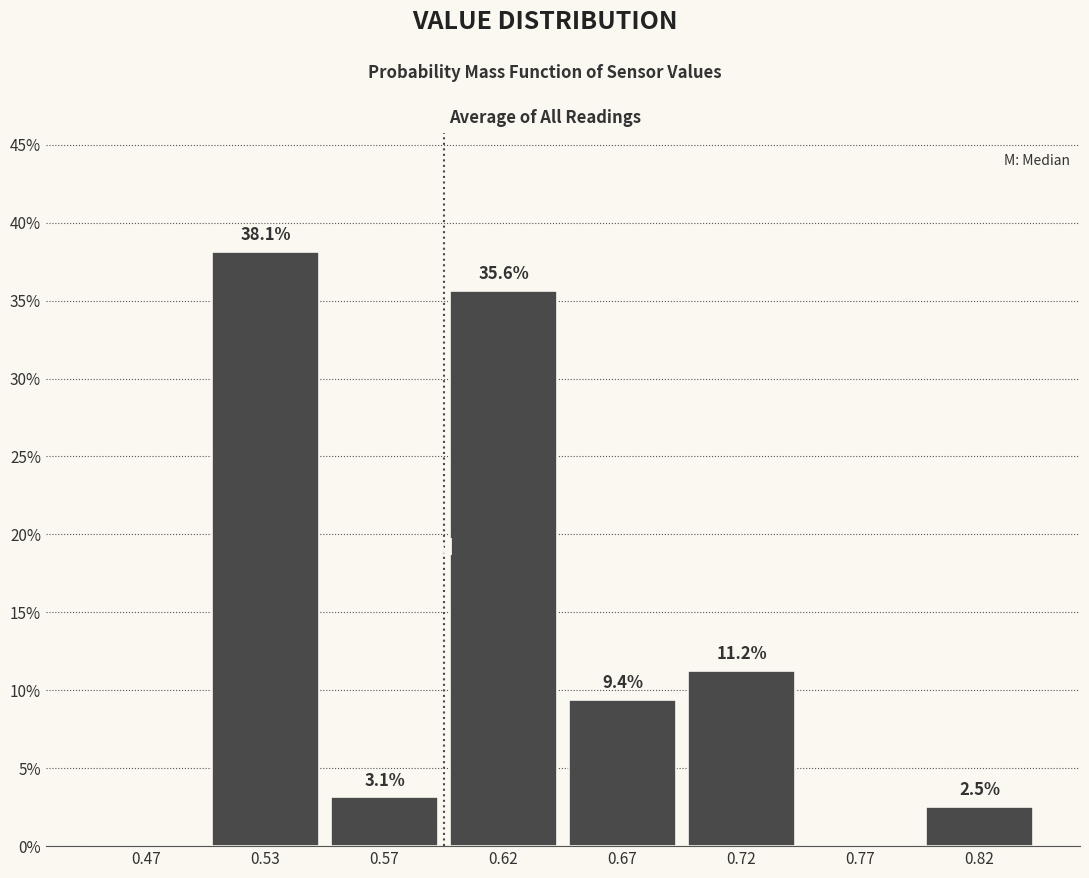

Which label corresponds to the largest value in the chart?

0.53